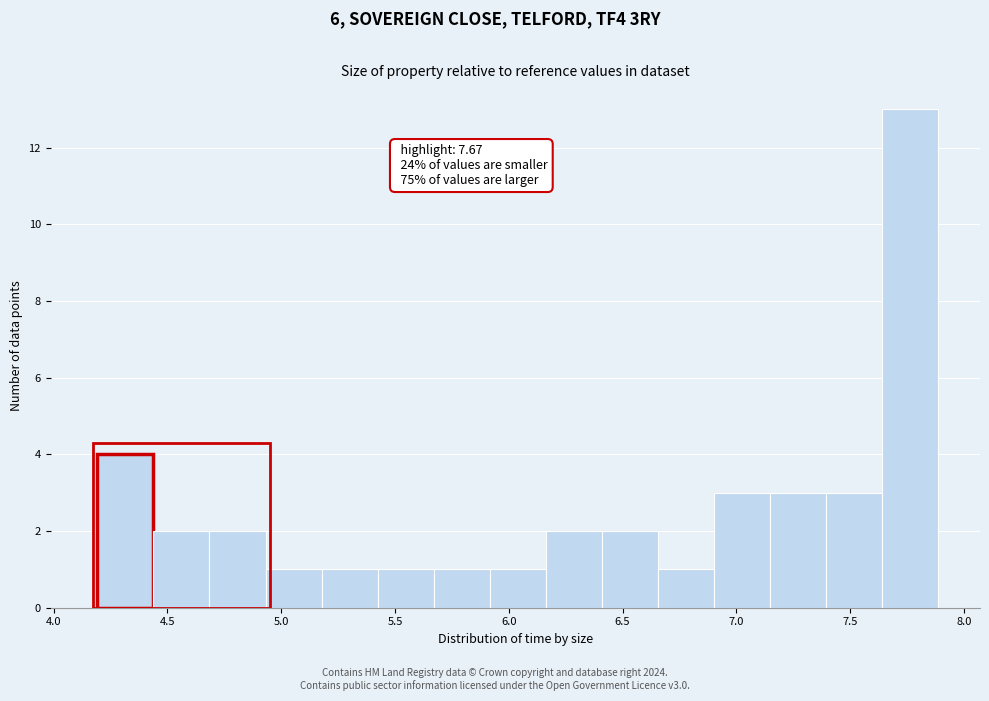

Over which range of the x-axis is the bar tallest?

7.65 to 7.90